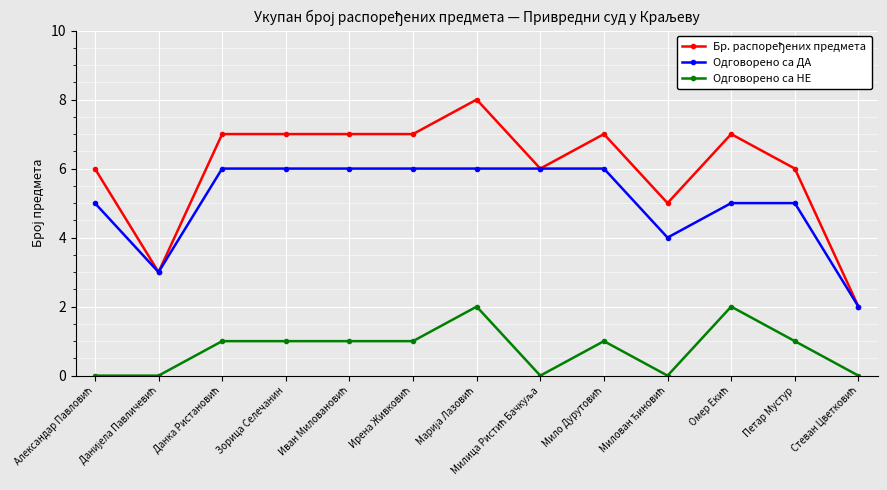

What is the label of the 12th point from the left?

Петар Мустур